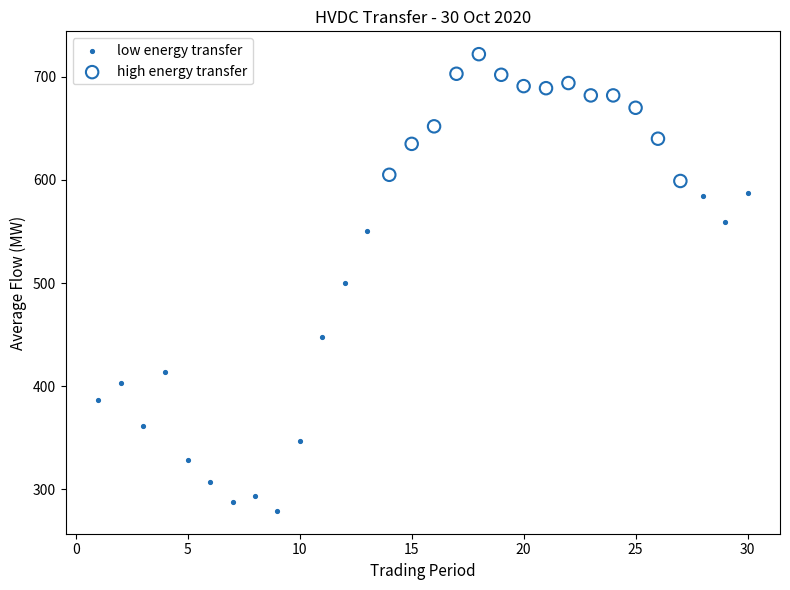

Which series reaches the minimum Y coordinate?

low energy transfer